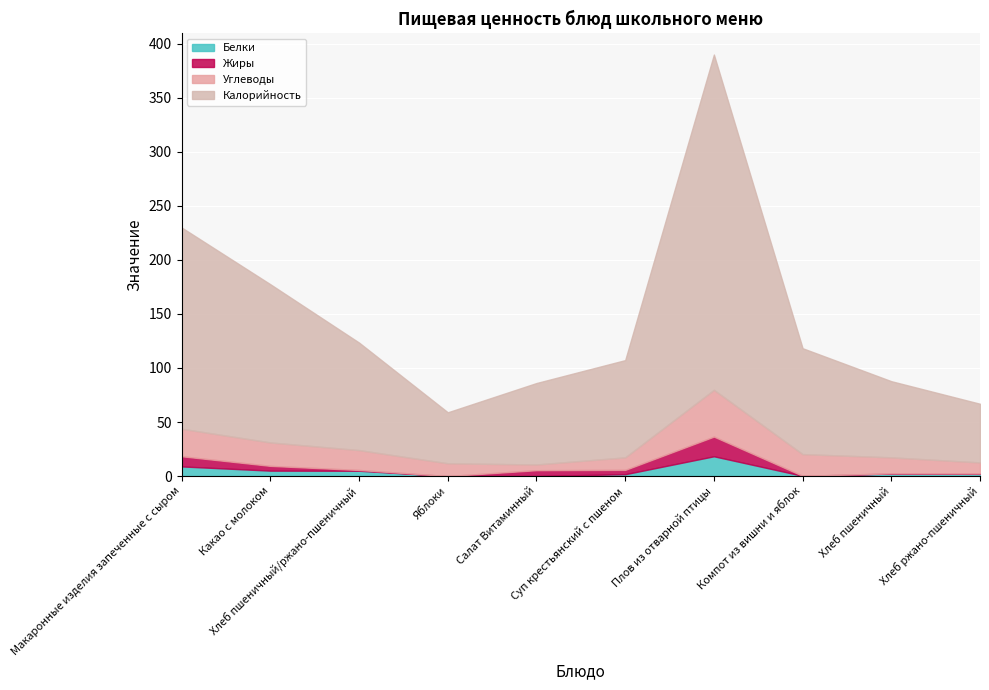

What position from the right is Плов из отварной птицы?

4